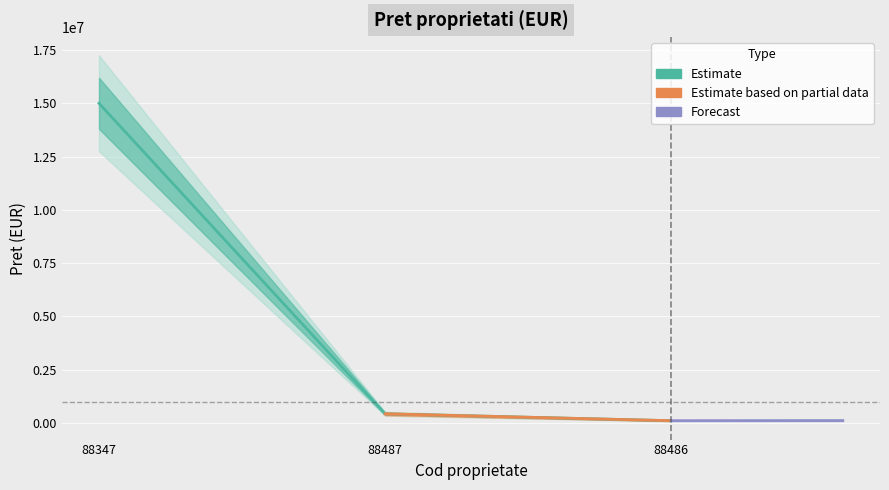

How many data points does each series have?

3